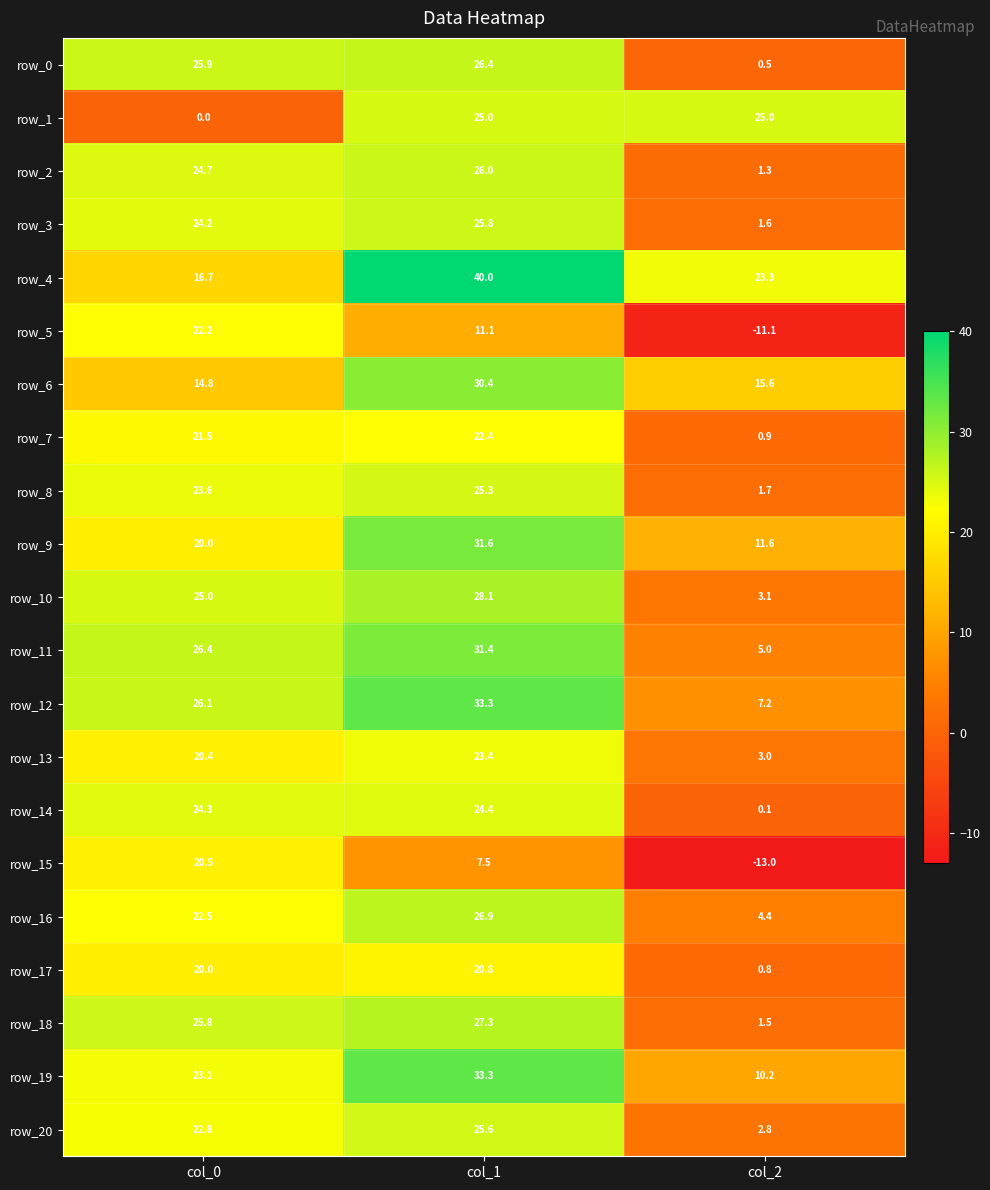

List the labels in order of row_4 value, largest first.

col_1, col_2, col_0